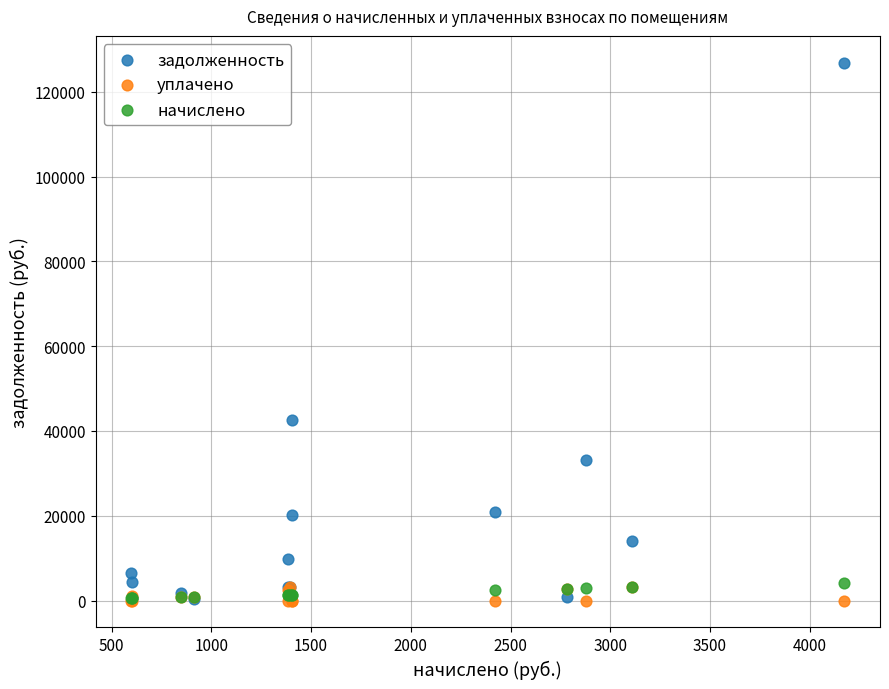

What are all the series names shown in the legend?

задолженность, уплачено, начислено